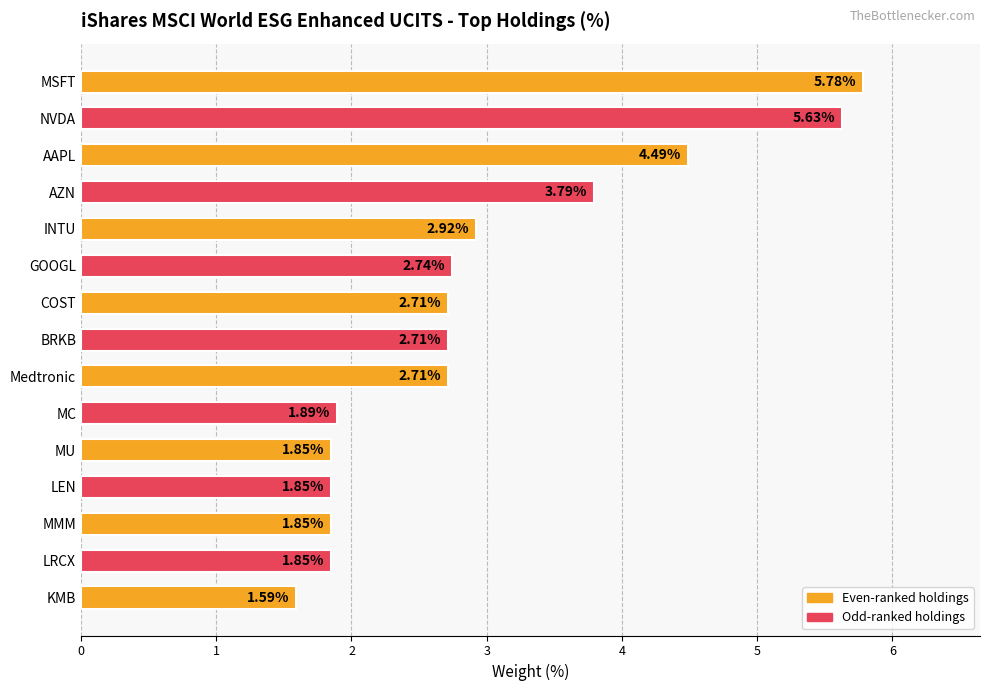

How many data points are less than 2?

6